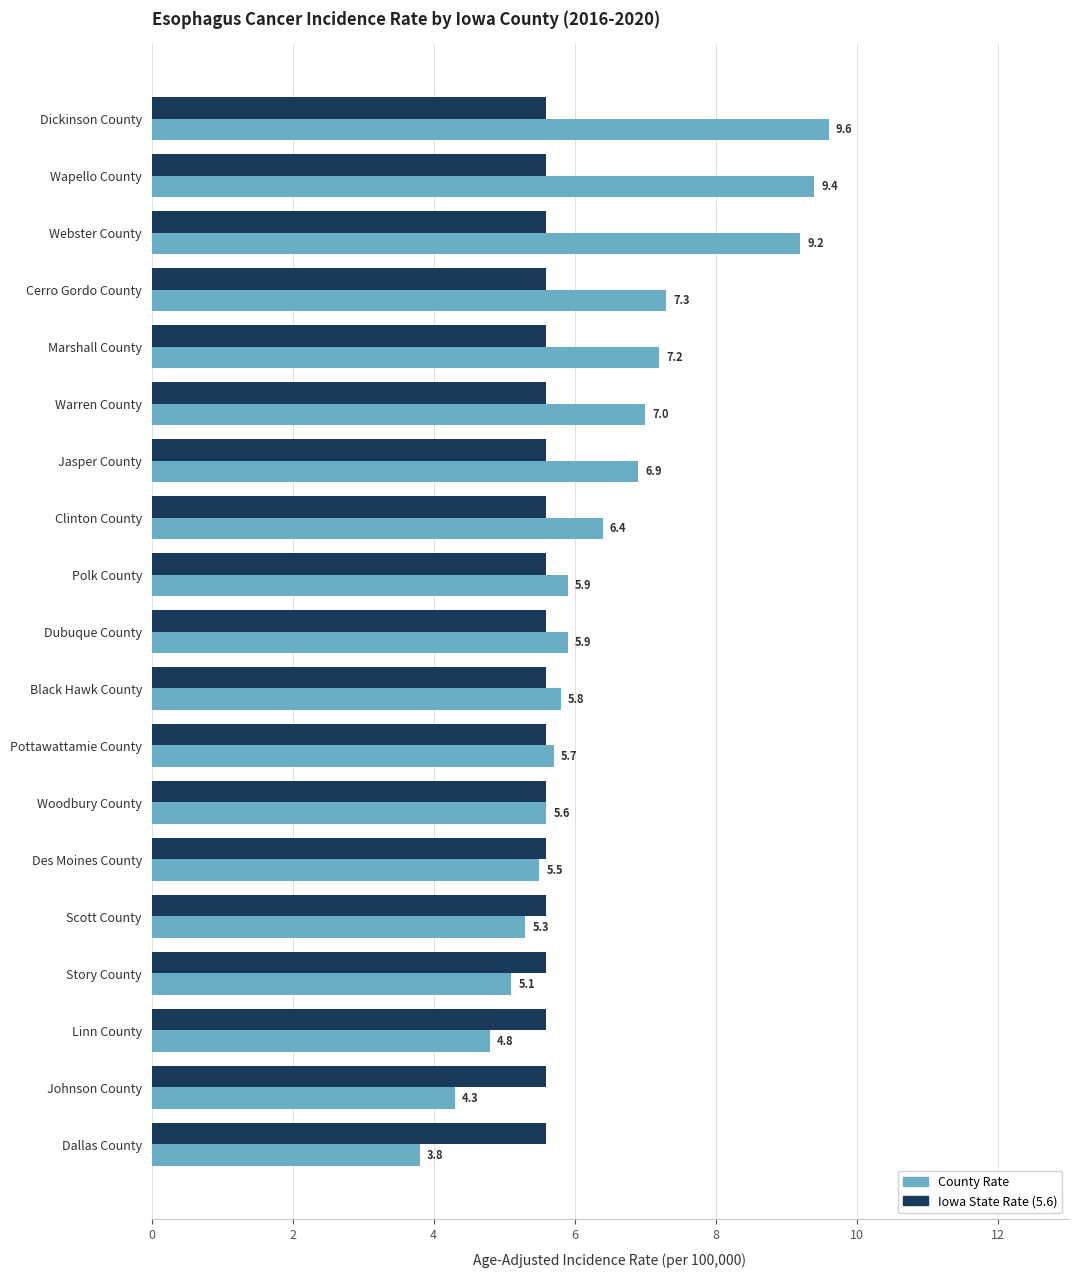

Which series has the largest total across all categories?

County Rate